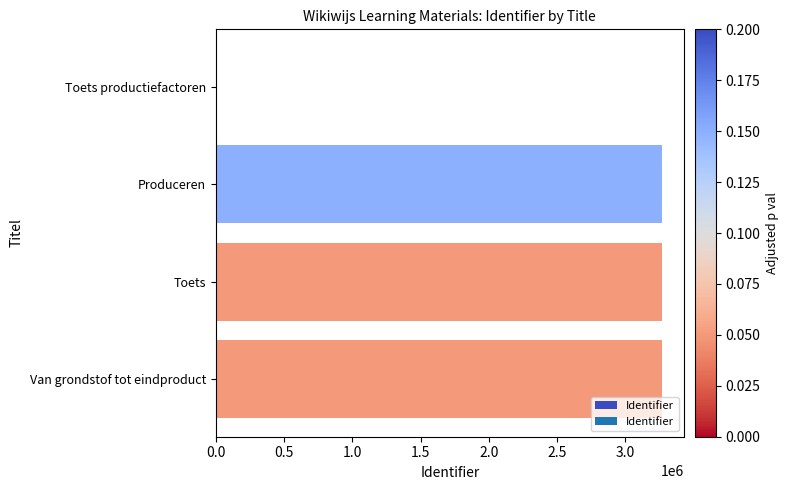

Is it true that the value at Toets productiefactoren is -1031947?

False